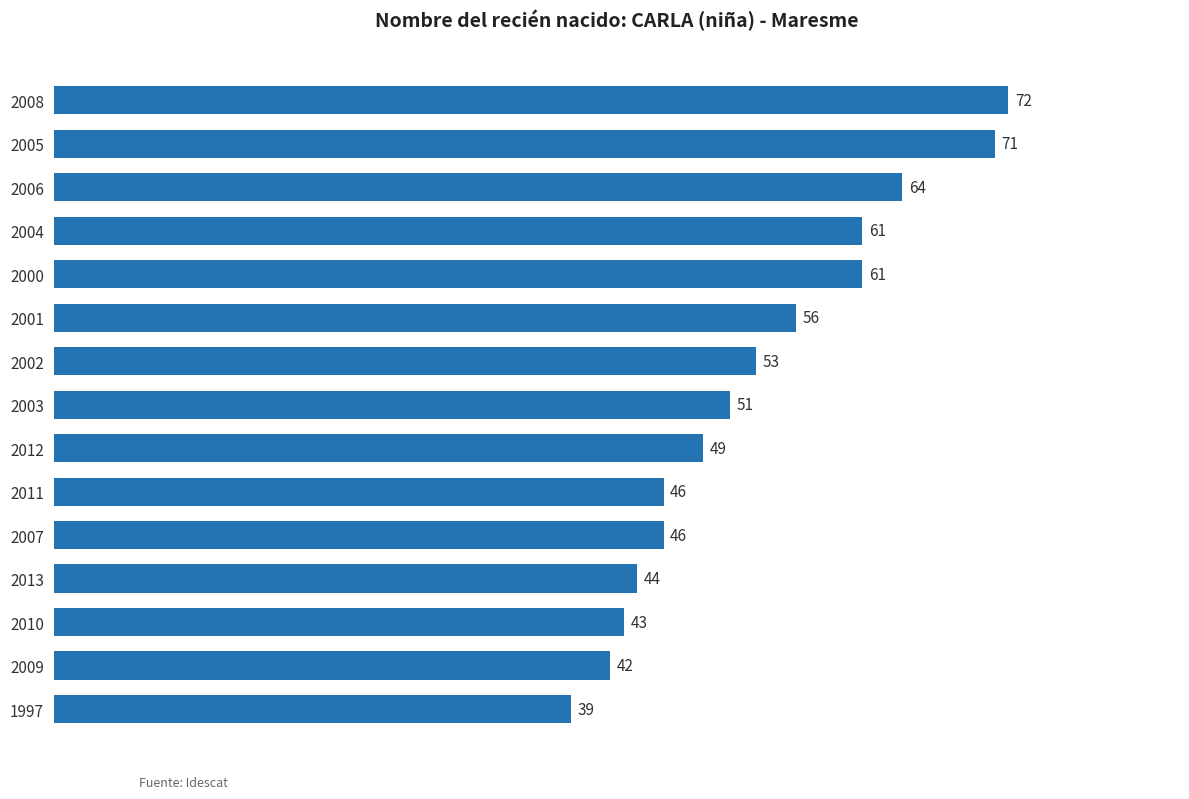

What is the value of the 3rd bar from the top?

64